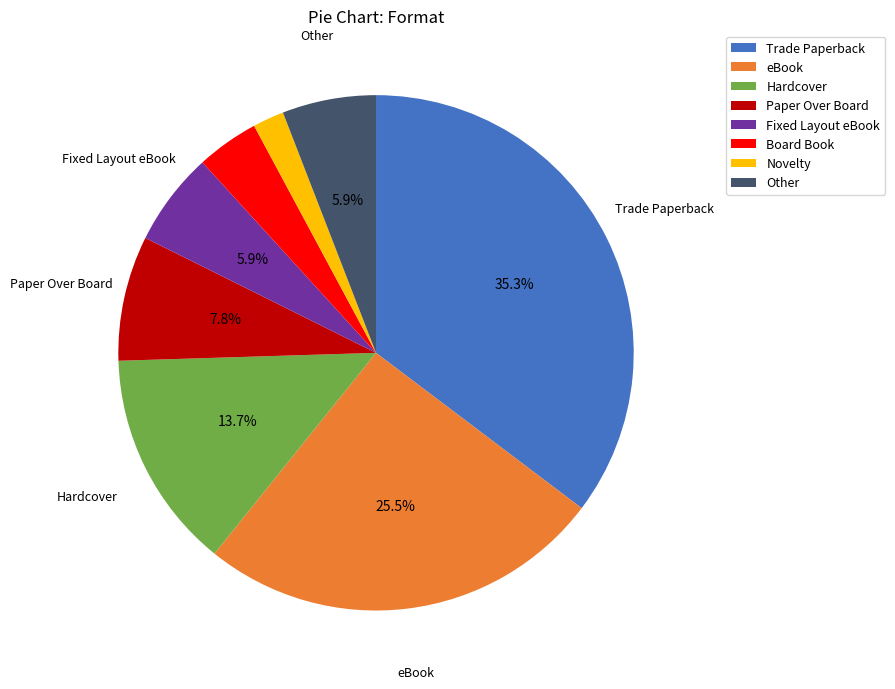

What is the ratio of the value at Fixed Layout eBook to the value at Other?

1.0